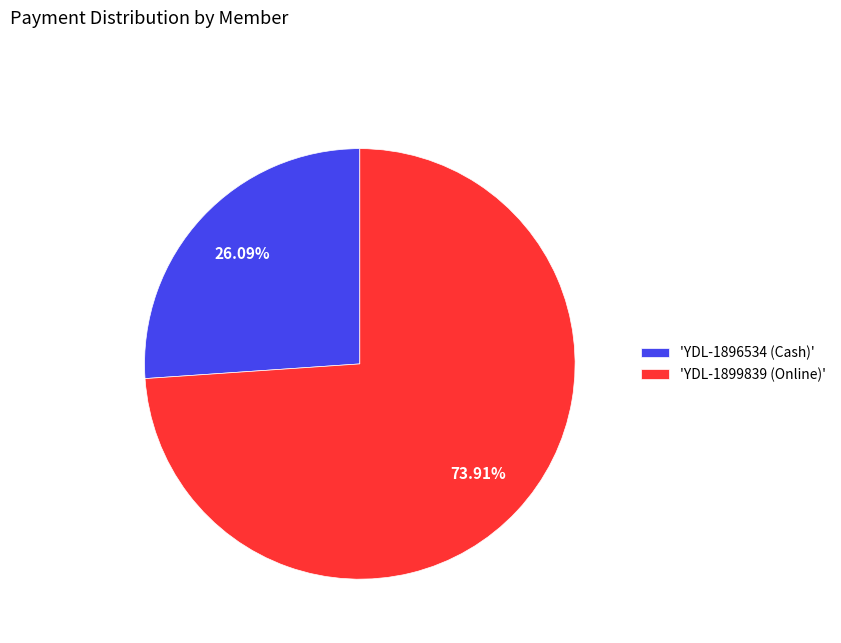

Which category has the biggest portion of the pie?

'YDL-1899839 (Online)'